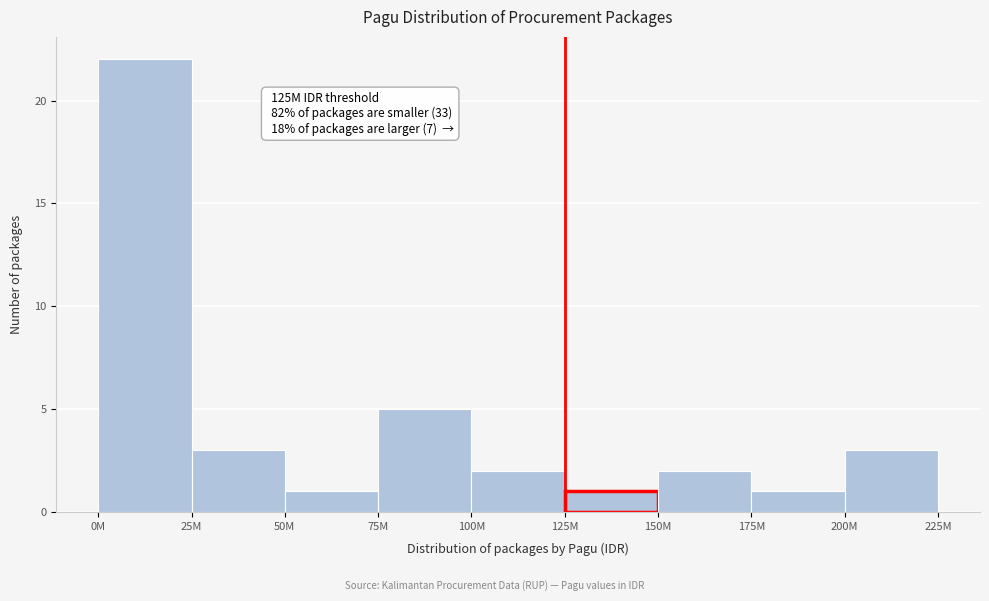

Reading left to right, list all the values displayed in this chart.

0M=22	25M=3	50M=1	75M=5	100M=2	125M=1	150M=2	175M=1	200M=3